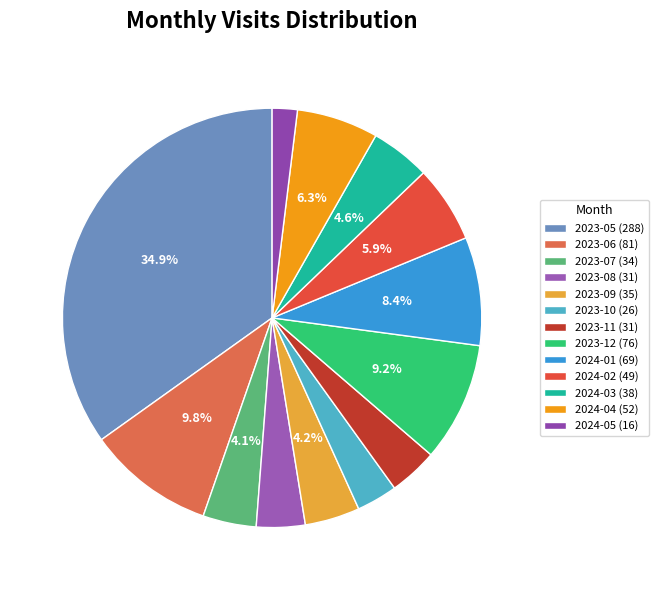

To the nearest percent, what percentage of the pie is 2023-09?

4%